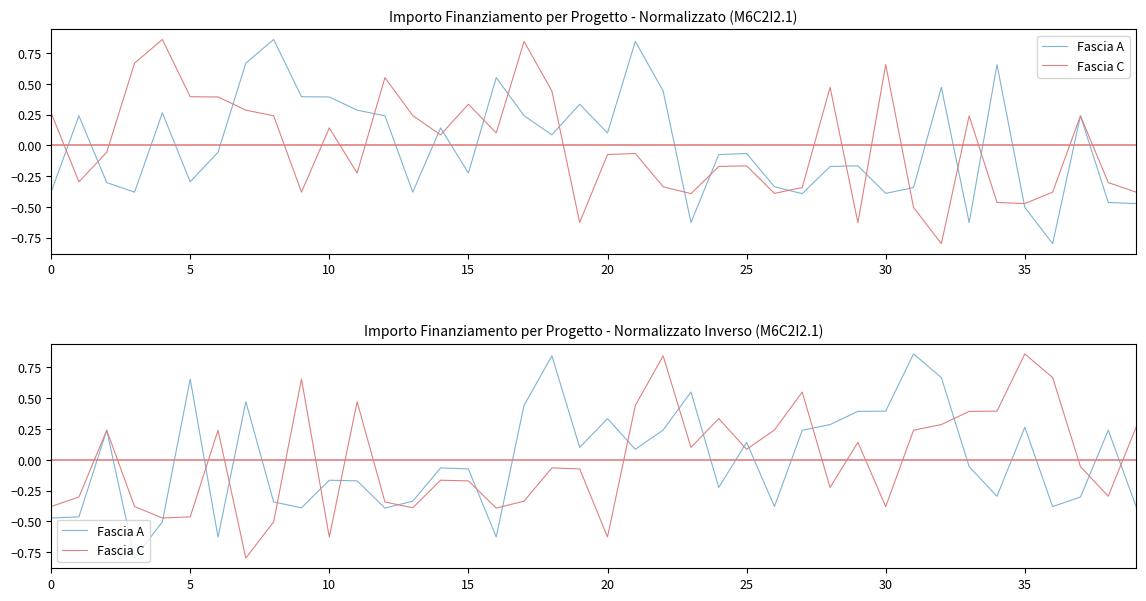

Reading left to right, transcribe all the data shown in this chart.

Fascia A: -0.5	-0.5	0.2	-0.8	-0.5	0.7	-0.6	0.5	-0.3	-0.4	-0.2	-0.2	-0.4	-0.3	-0.1	-0.1	-0.6	0.4	0.8	0.1	0.3	0.1	0.2	0.6	-0.2	0.1	-0.4	0.2	0.3	0.4	0.4	0.9	0.7	-0.1	-0.3	0.3	-0.4	-0.3	0.2	-0.4
Fascia C: -0.4	-0.3	0.2	-0.4	-0.5	-0.5	0.2	-0.8	-0.5	0.7	-0.6	0.5	-0.3	-0.4	-0.2	-0.2	-0.4	-0.3	-0.1	-0.1	-0.6	0.4	0.8	0.1	0.3	0.1	0.2	0.6	-0.2	0.1	-0.4	0.2	0.3	0.4	0.4	0.9	0.7	-0.1	-0.3	0.3